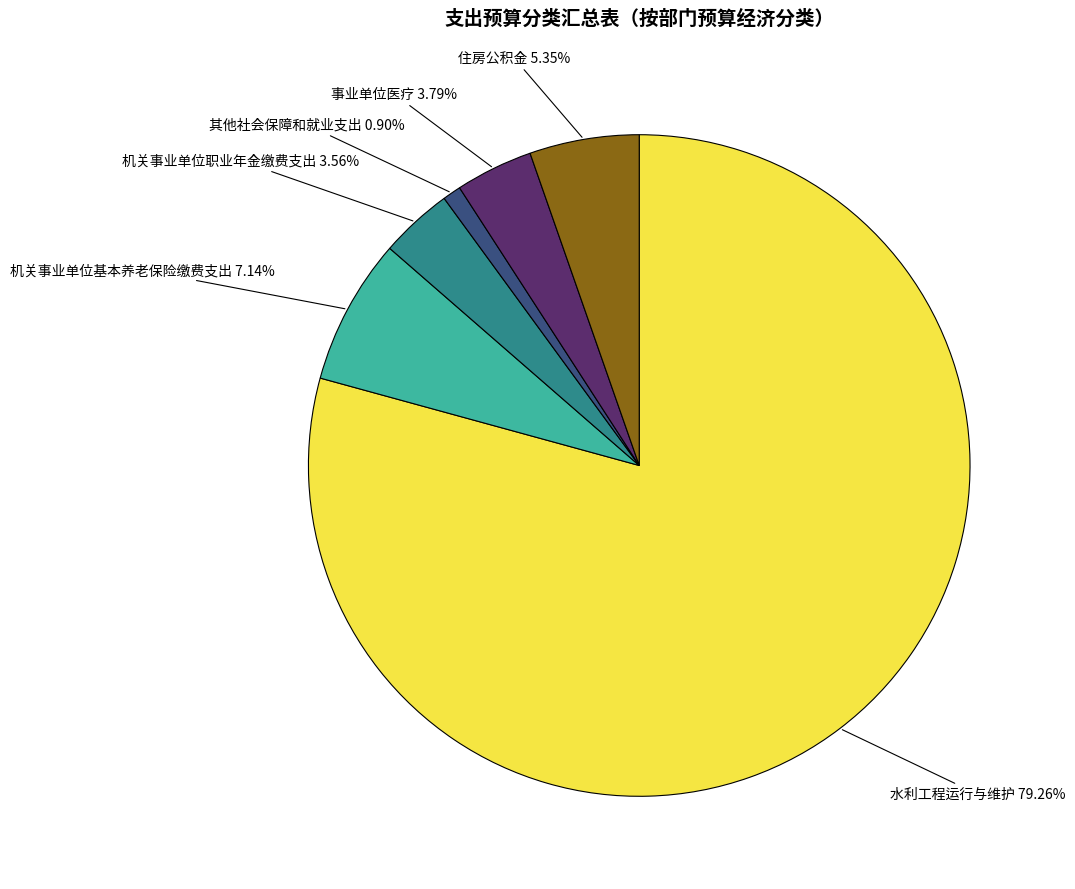

Is there any slice that represents more than half of the pie?

Yes